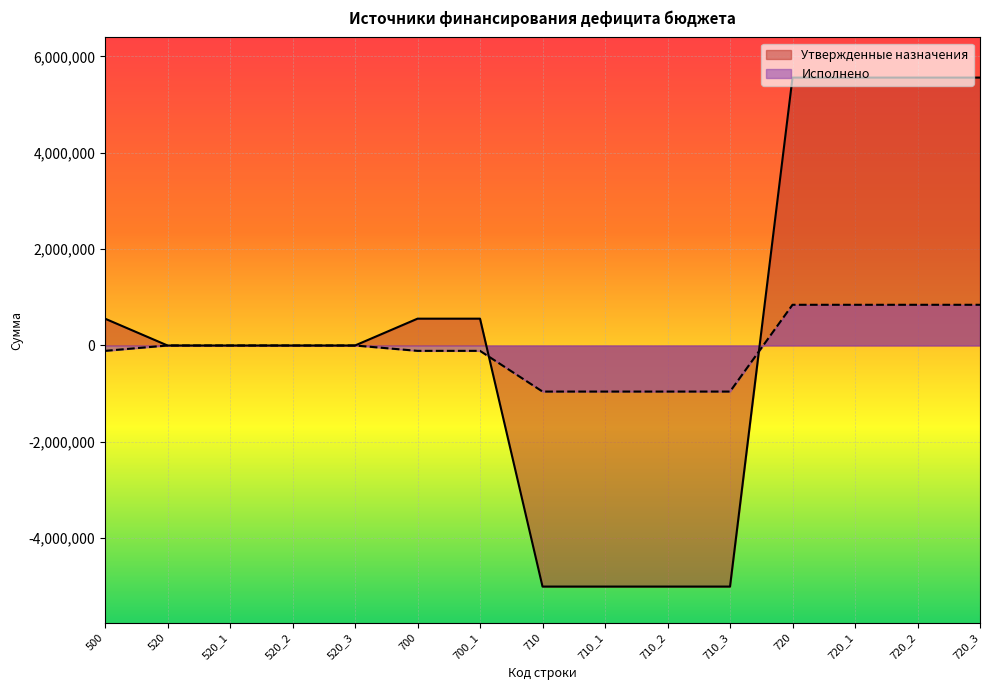

How many values in Исполнено are below zero?

7